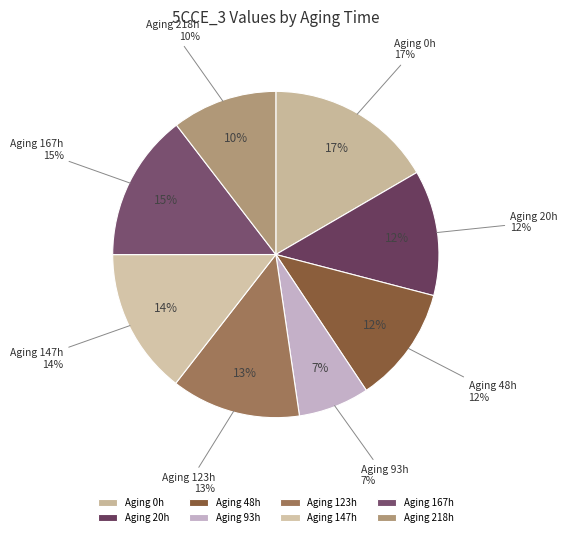

Count the number of slices in the pie.

8